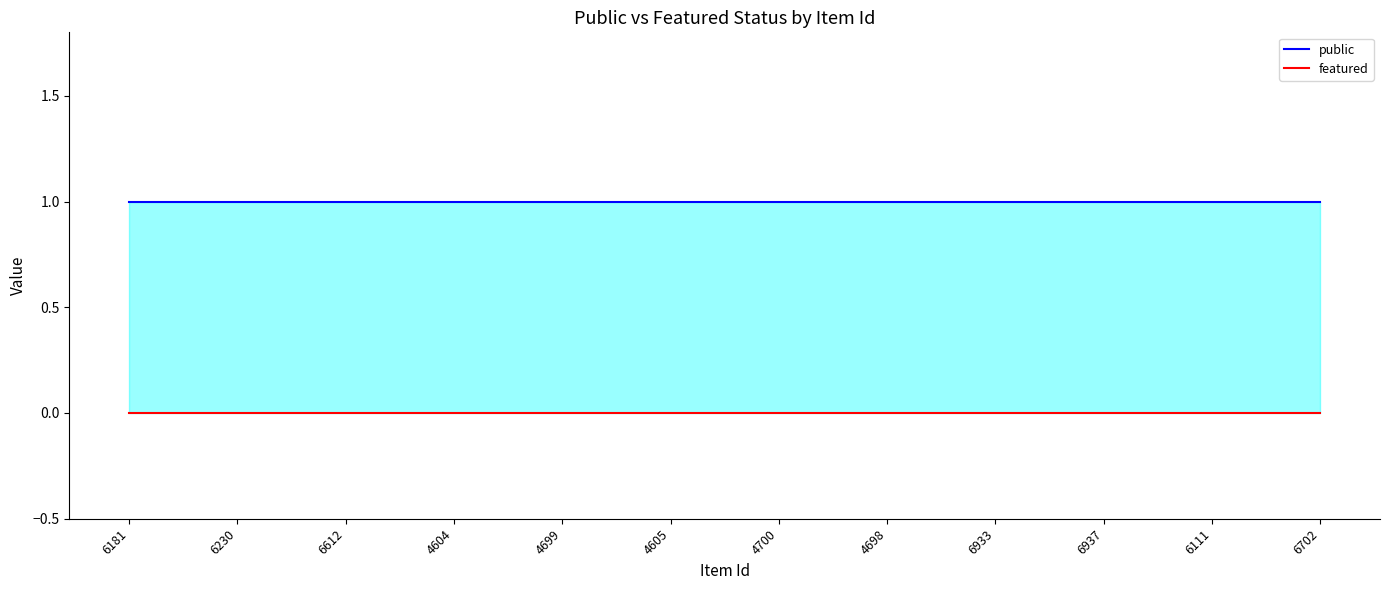

True or false: public has more than 0 points higher than both neighbors.

False